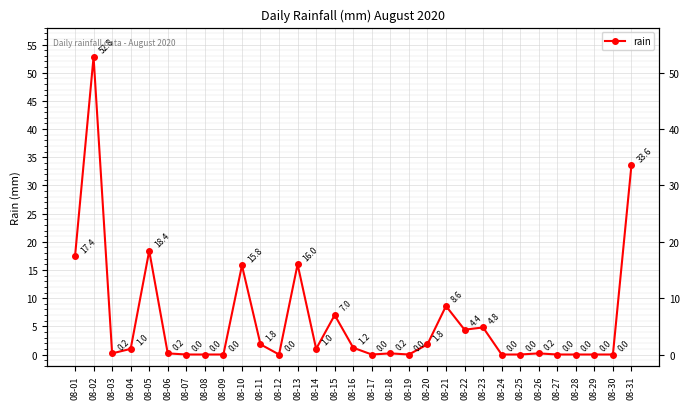

The value at 08-08 is 0.0. True or false?

True